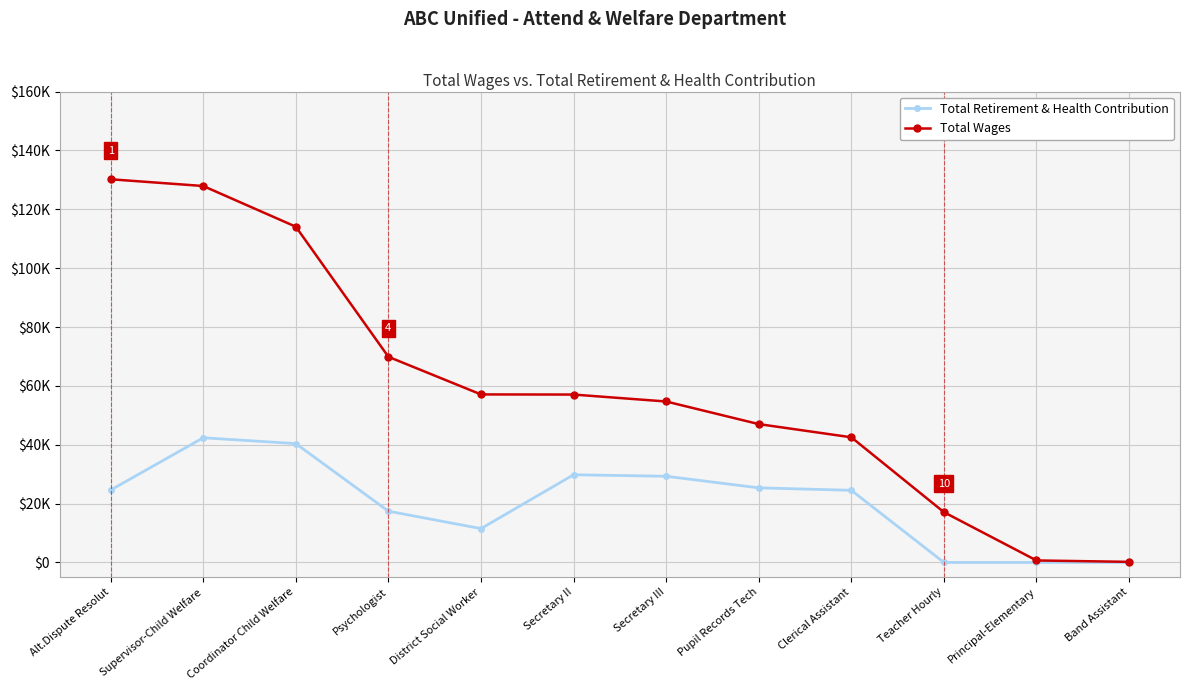

Between District Social Worker and Band Assistant, which is larger?

District Social Worker